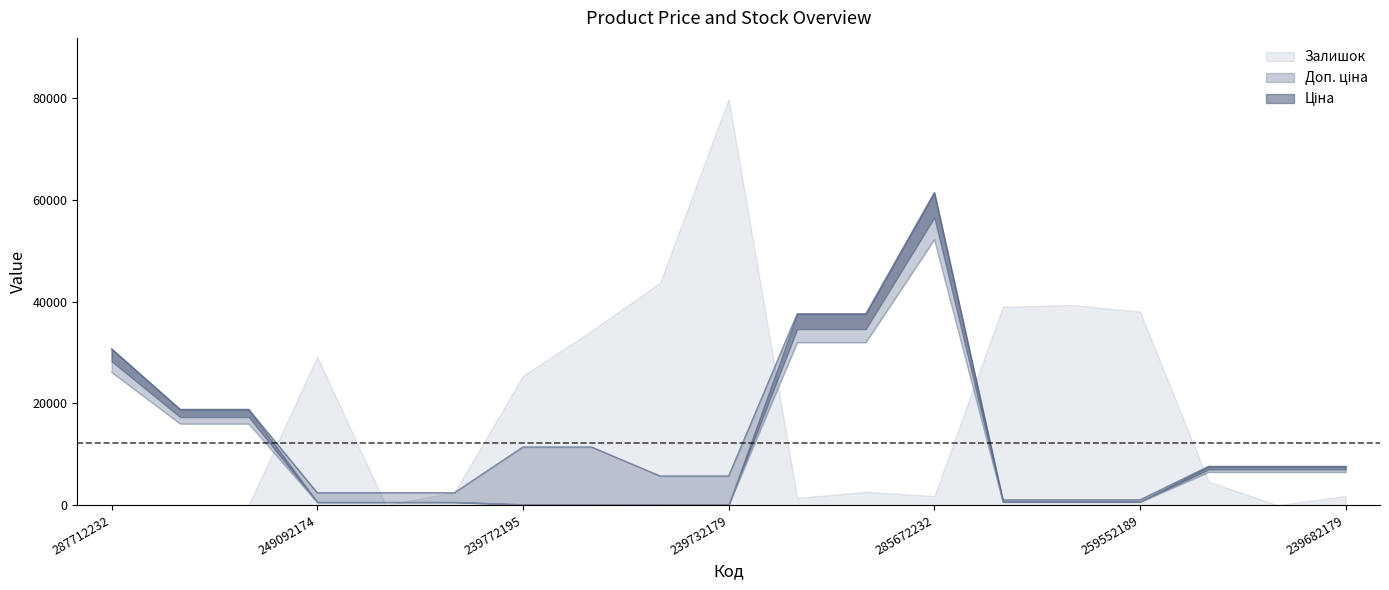

True or false: Доп. ціна has a value of 1546.3 at 259552189.

False